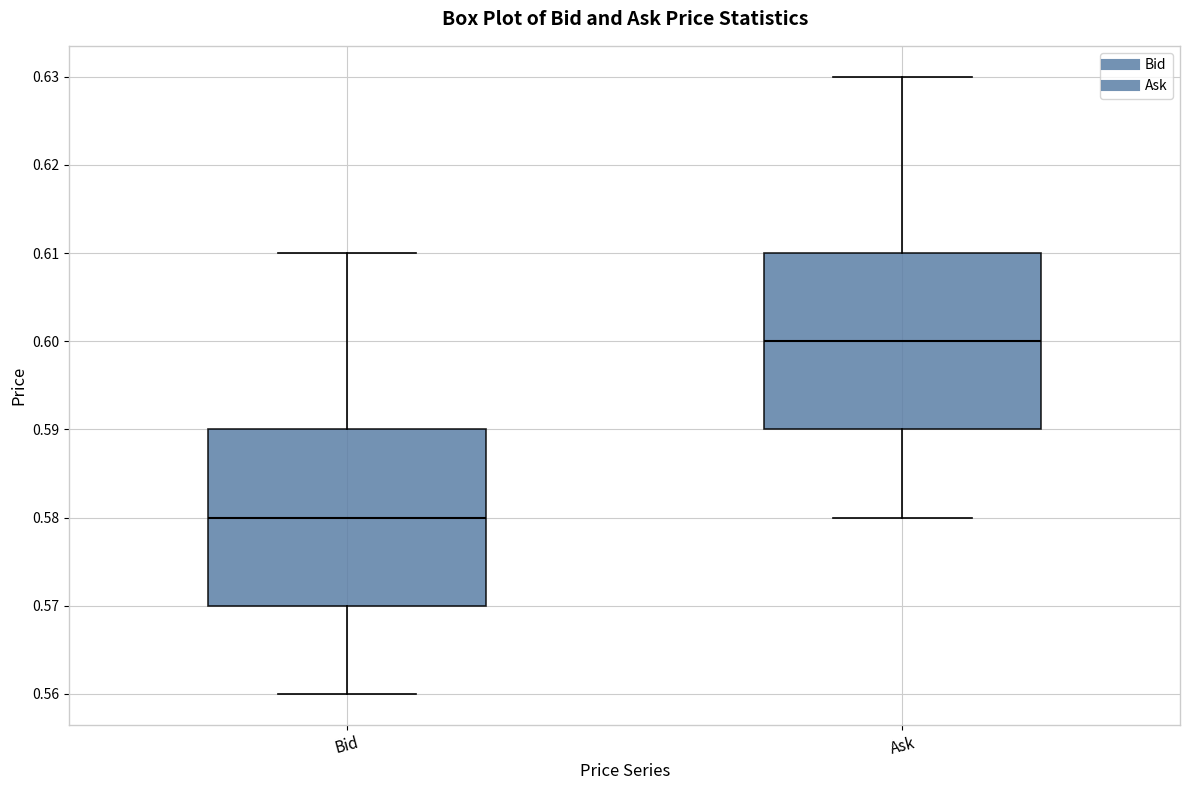

Where is the lower edge of the box for Bid on the y-axis? The values are not printed on the chart, so give them approximately, as read against the axis.

0.57